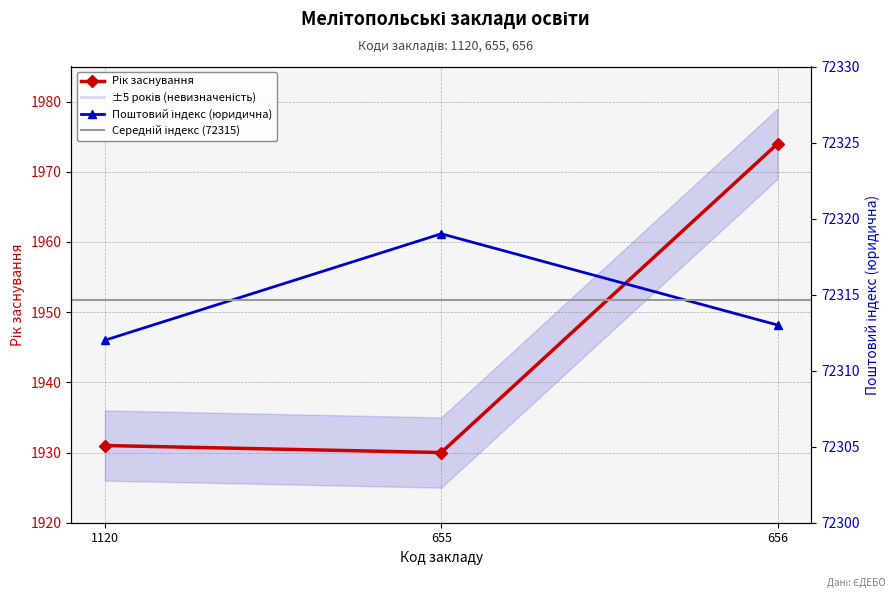

Reading left to right, extract all data points from this chart.

Рік заснування: 1931	1930	1974
Поштовий індекс (юридична): 72312	72319	72313